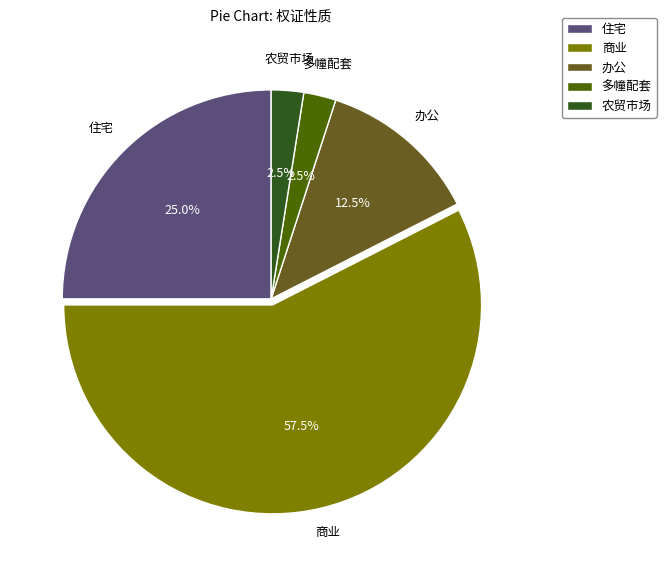

How many slices are in this pie chart?

5